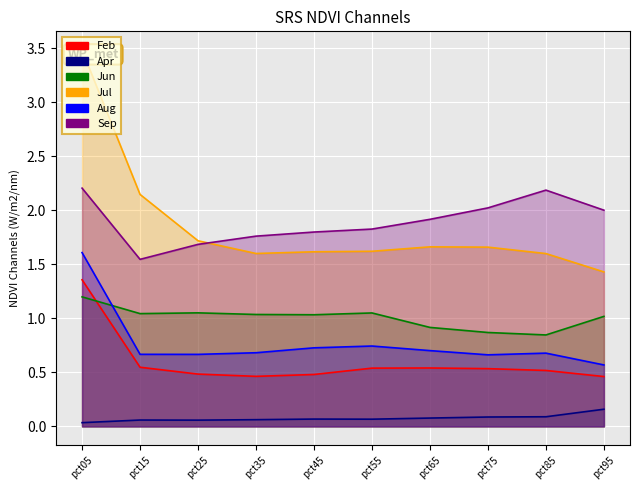

True or false: Jul has a value of 0.5 at pct85.

False